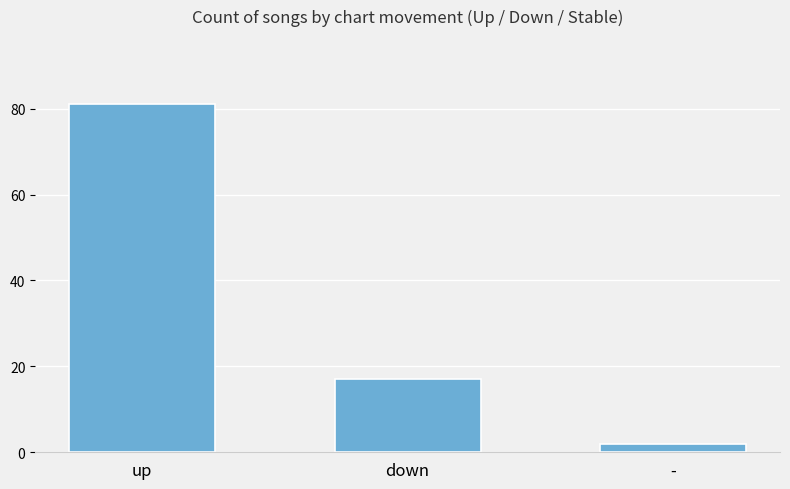

Reading left to right, list all the values displayed in this chart.

81	17	2